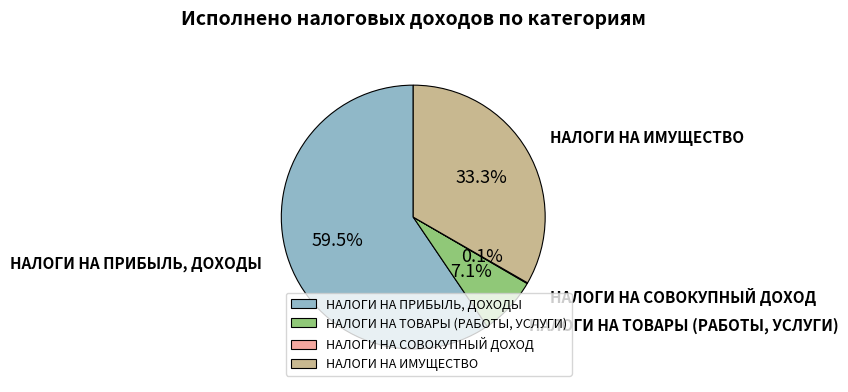

Which has a higher value, НАЛОГИ НА ПРИБЫЛЬ, ДОХОДЫ or НАЛОГИ НА ТОВАРЫ (РАБОТЫ, УСЛУГИ)?

НАЛОГИ НА ПРИБЫЛЬ, ДОХОДЫ